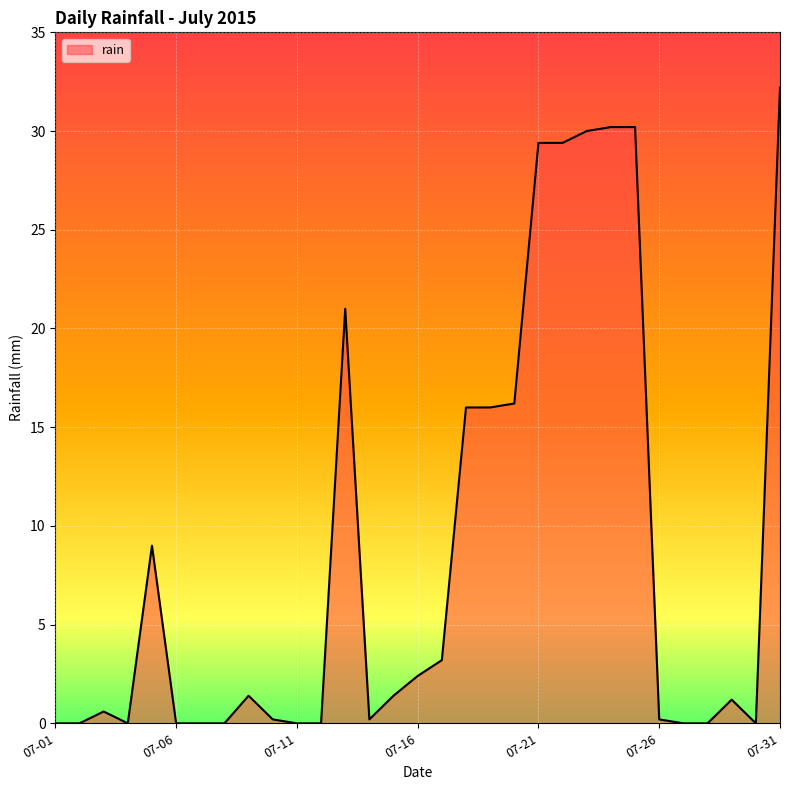

What is the greatest value displayed?

32.2